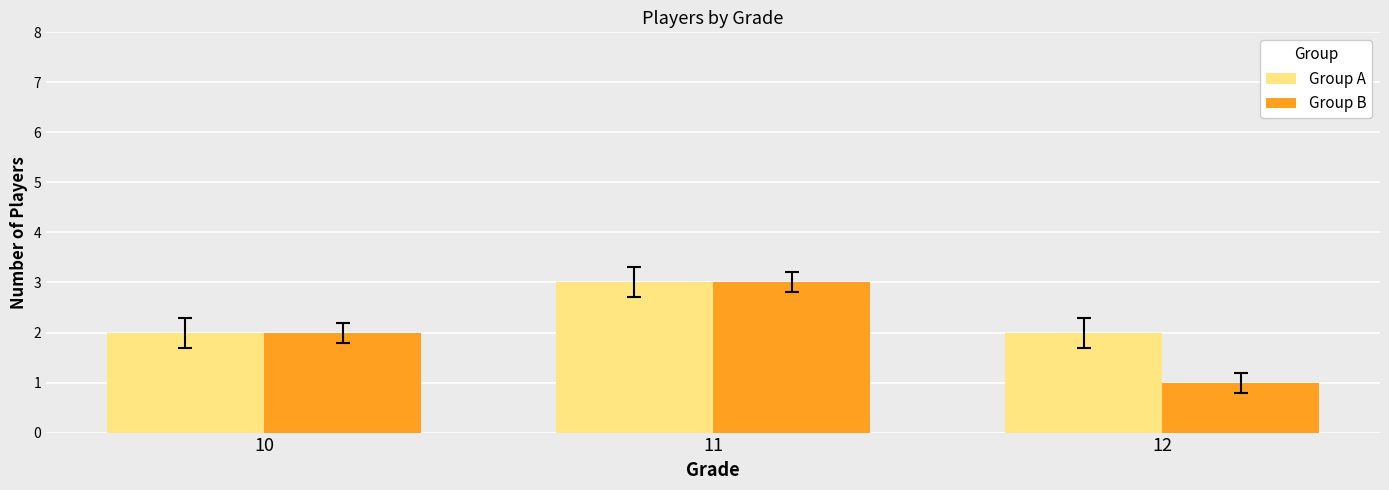

Count the Group A values in the range 2 to 3.

3